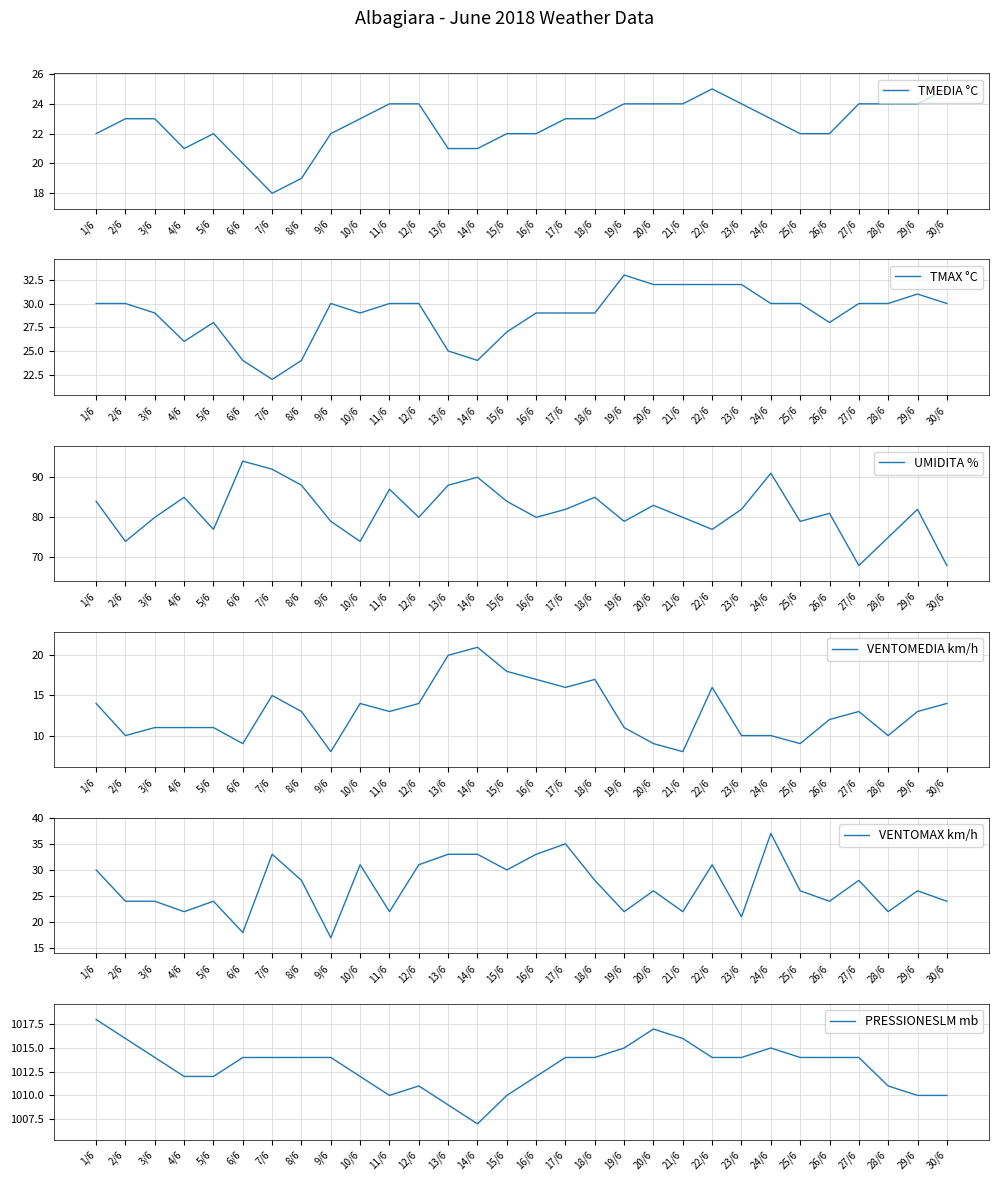

Is the value of TMAX °C at 20/6 greater than the value of VENTOMEDIA km/h at 5/6?

Yes